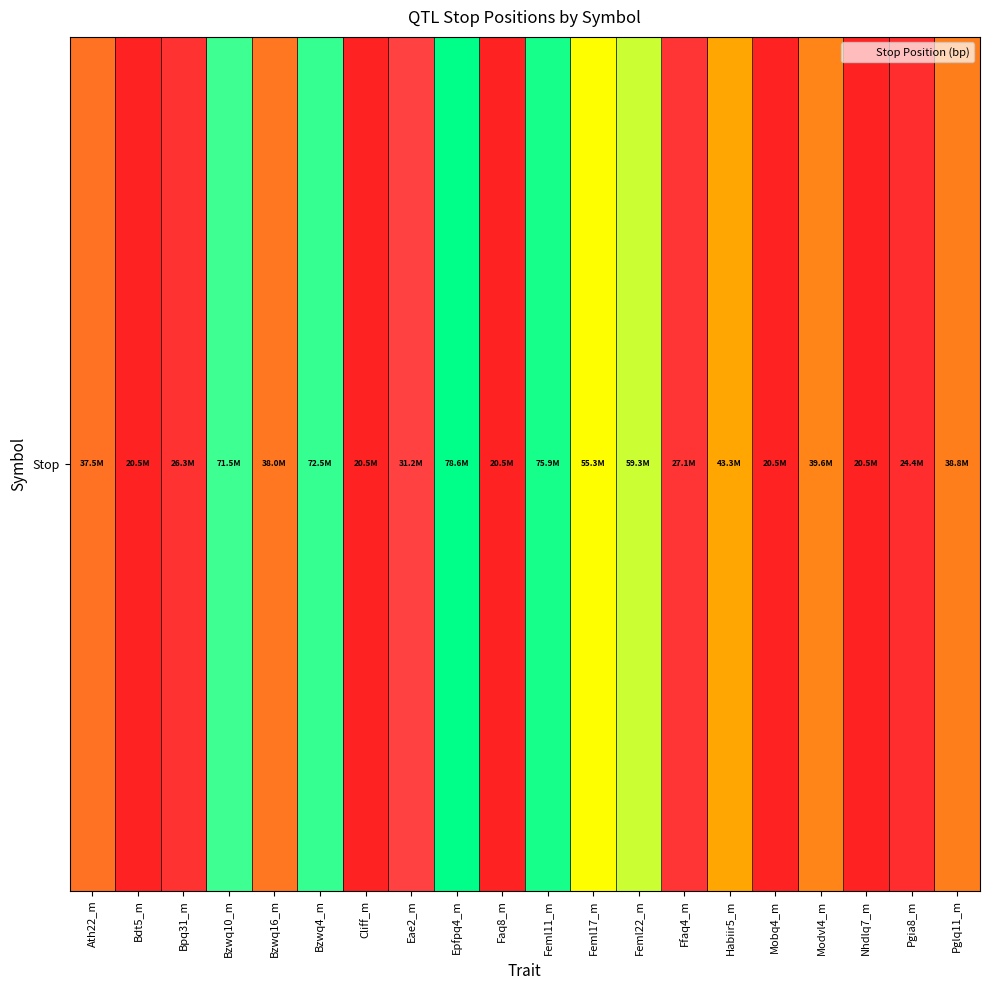

Which category has the lowest value across all series?

Bdt5_m